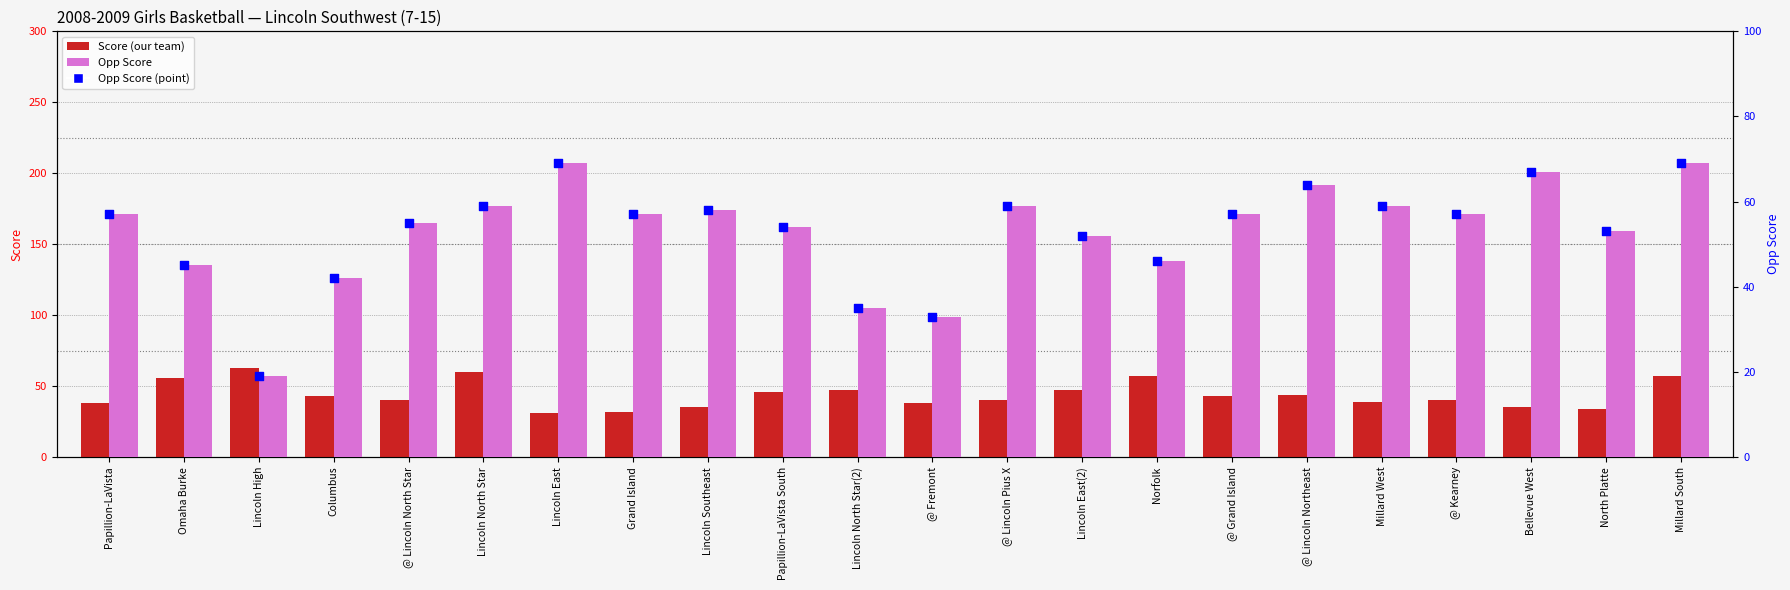

At which category is the sum across all series the highest?

Millard South